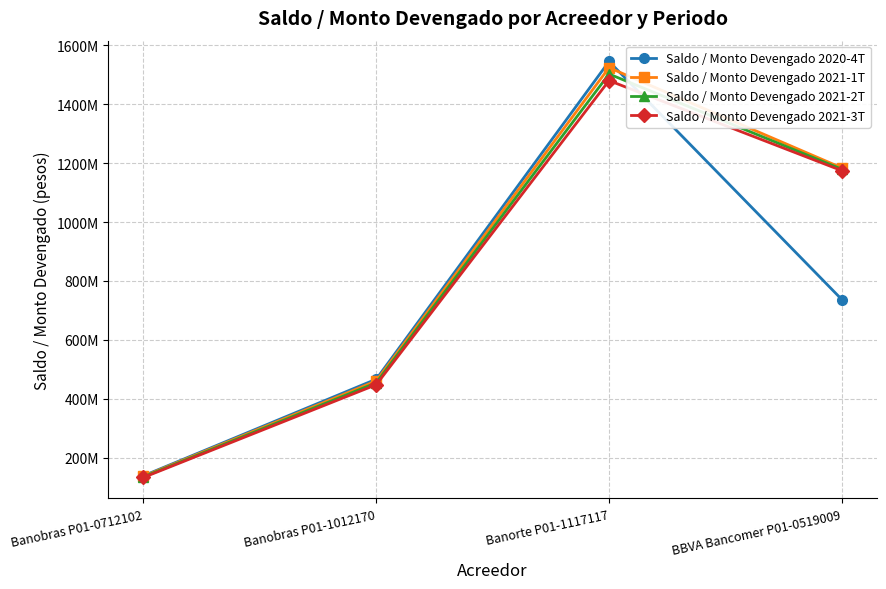

Which category has the highest value in the Saldo / Monto Devengado 2020-4T series?

Banorte P01-1117117